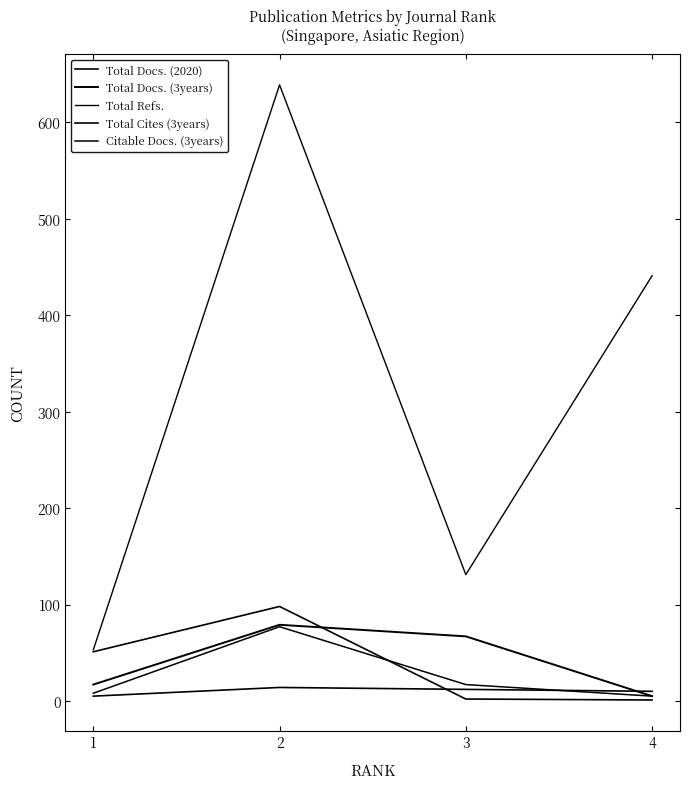

What is the highest value of the Total Docs. (2020) series?

14